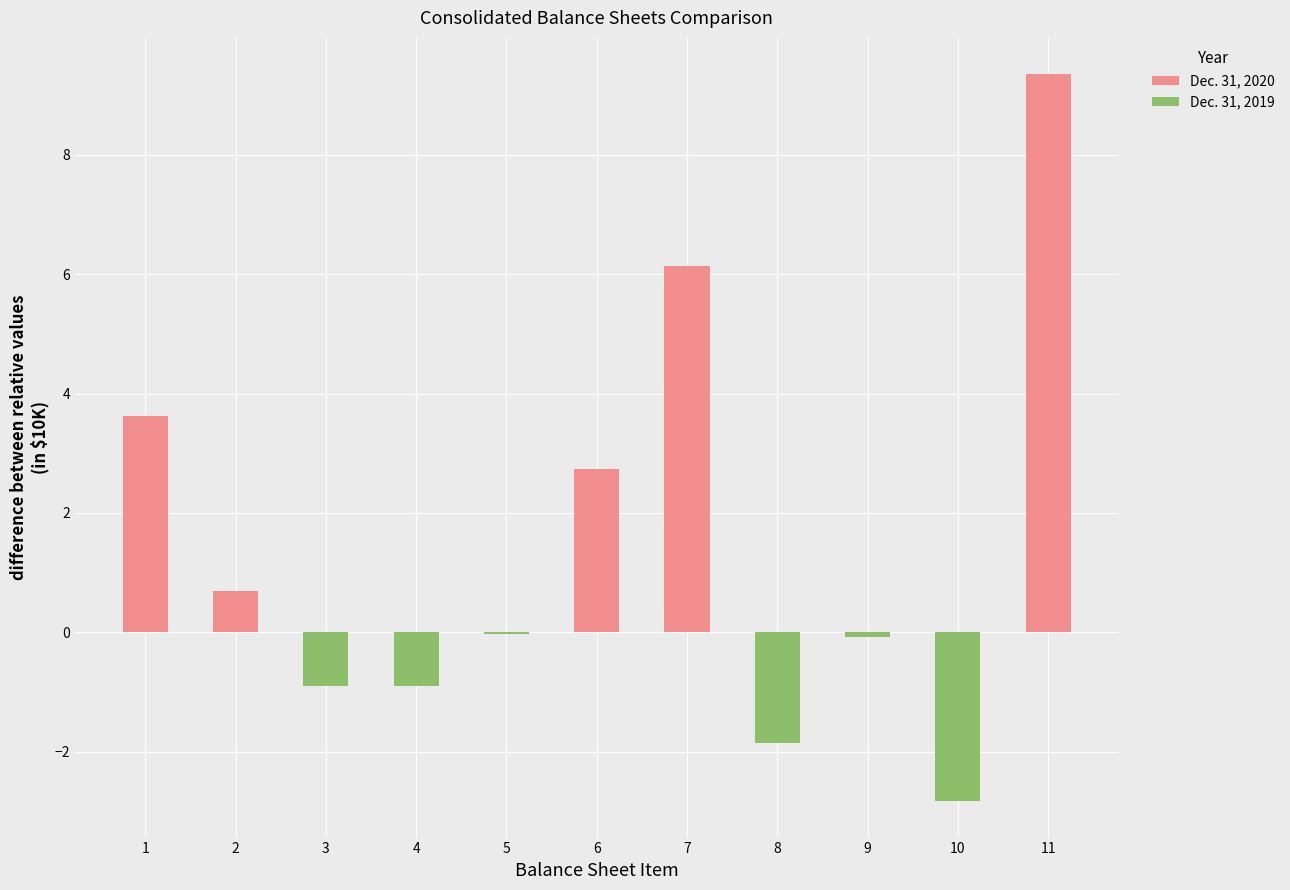

Reading right to left, what are all the values shown in this chart?

Dec. 31, 2020: 9.3	0.0	0.0	0.0	6.1	2.7	0.0	0.0	0.0	0.7	3.6
Dec. 31, 2019: 0.0	-2.8	-0.1	-1.9	0.0	0.0	-0.0	-0.9	-0.9	0.0	0.0